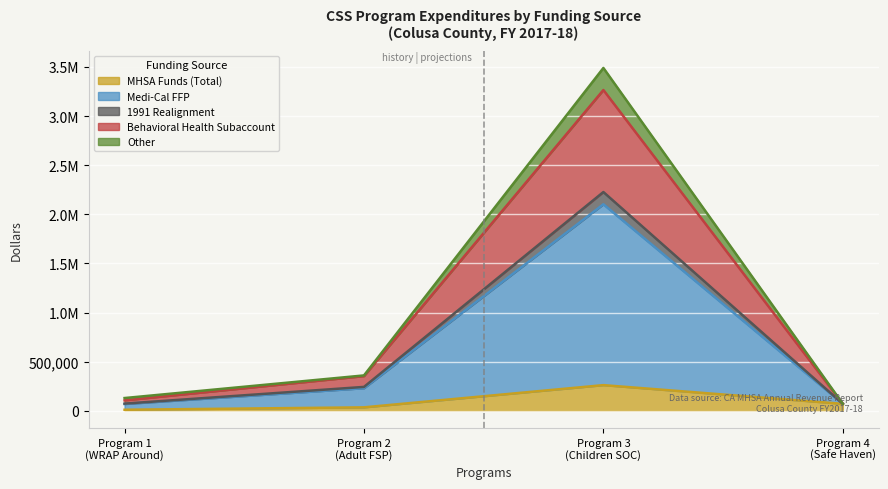

True or false: Behavioral Health Subaccount and MHSA Funds (Total) cross at least once.

False